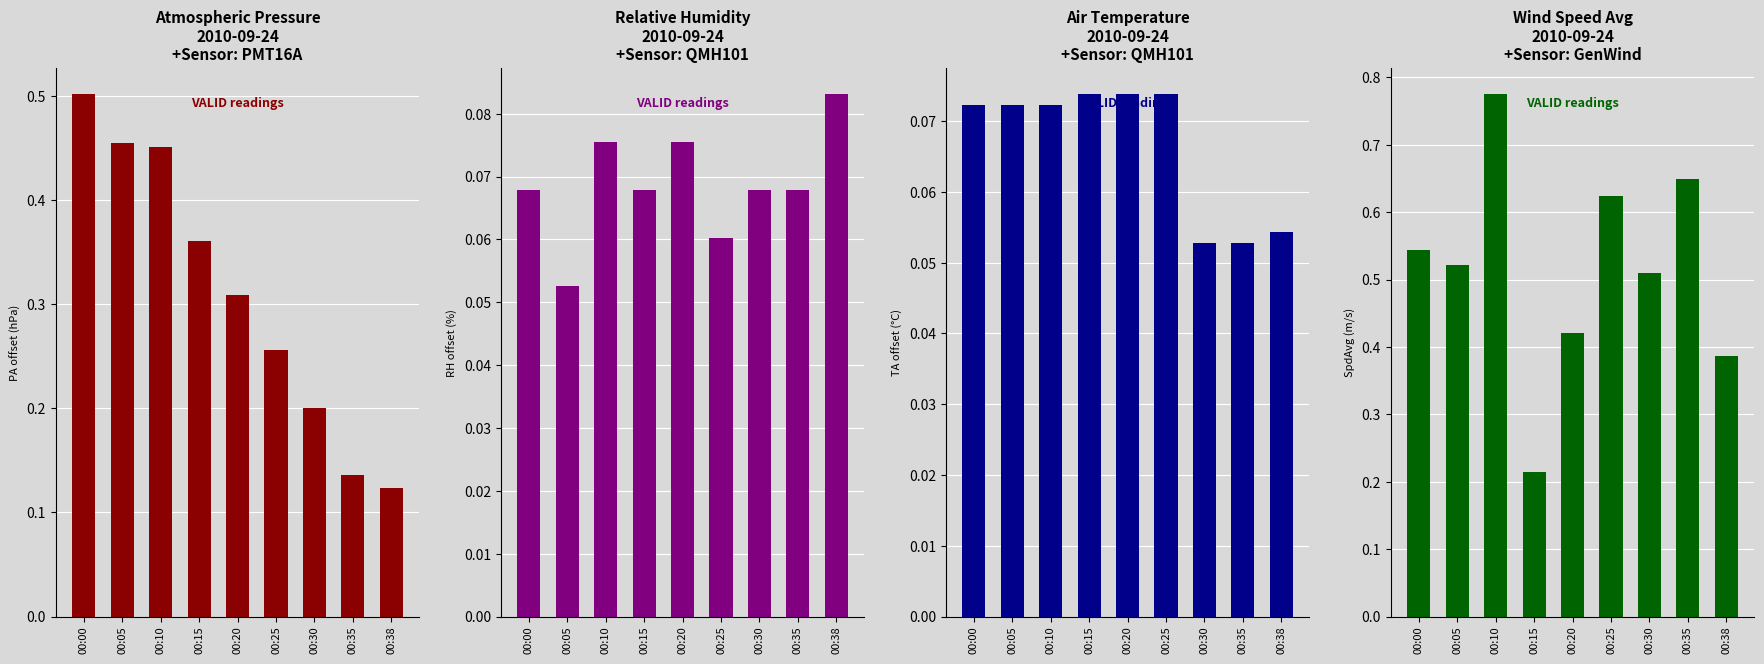

Between 00:15 and 00:00, which is larger?

00:00